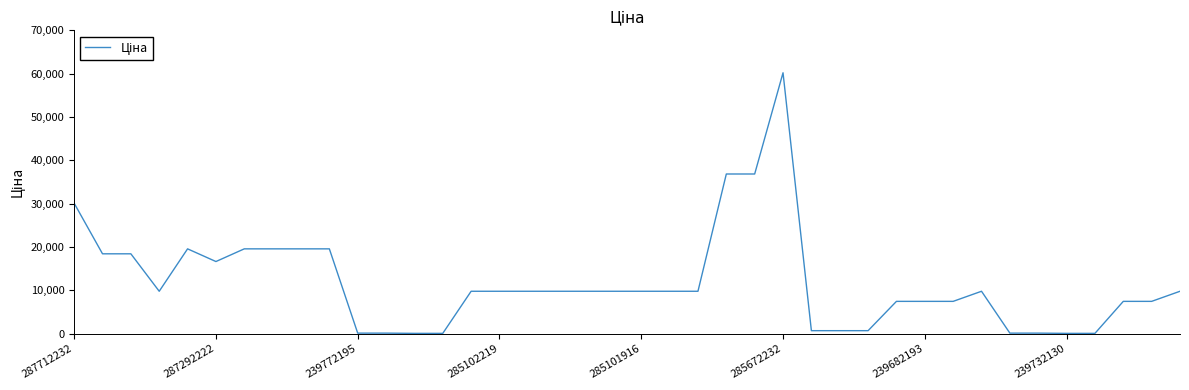

Does the chart have visible grid lines?

No